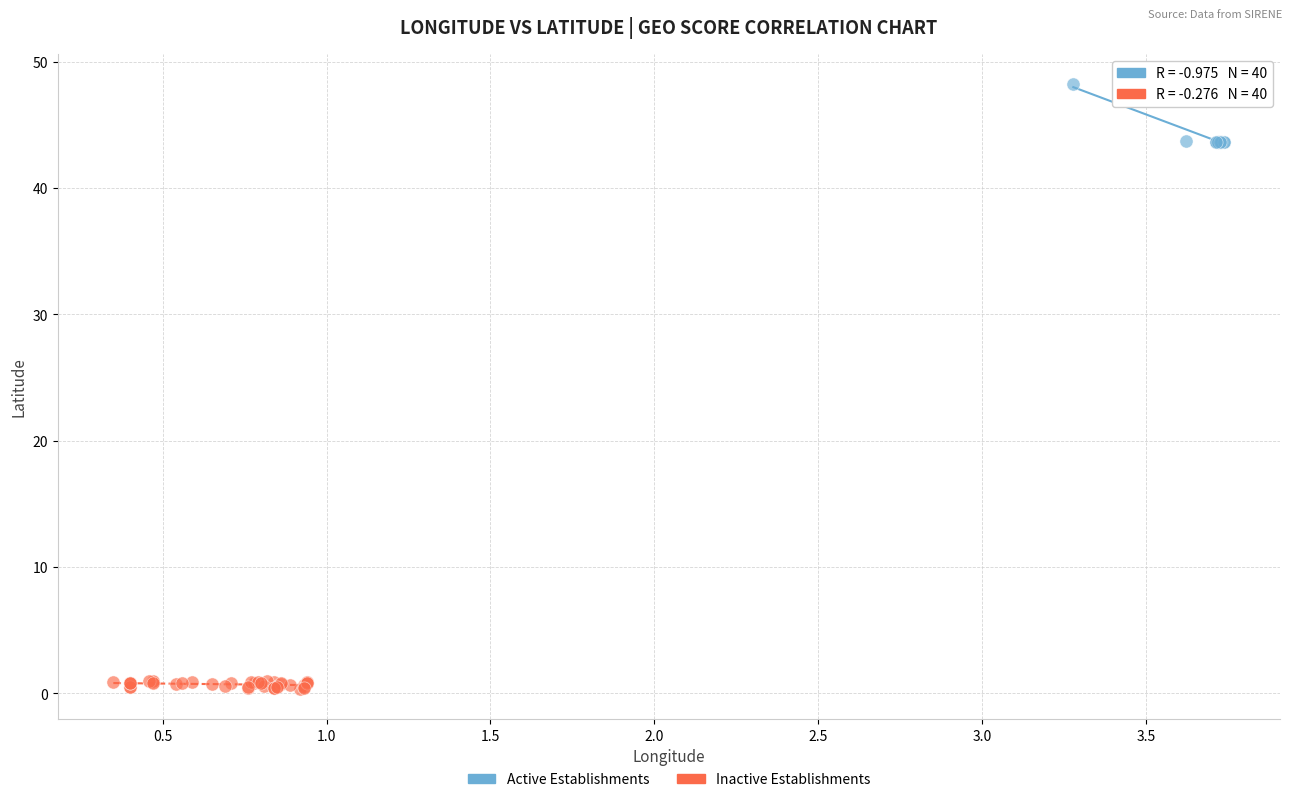

Which series reaches the minimum Y coordinate?

Inactive Establishments